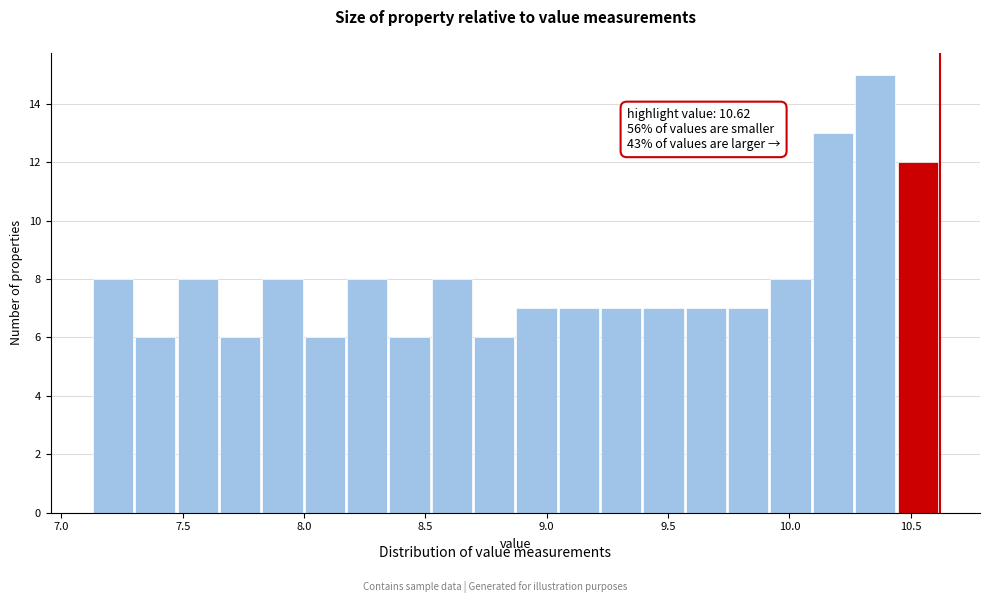

Around what value on the x-axis is the tallest bar? Give the approximate position of its centre, as read against the axis.

10.35